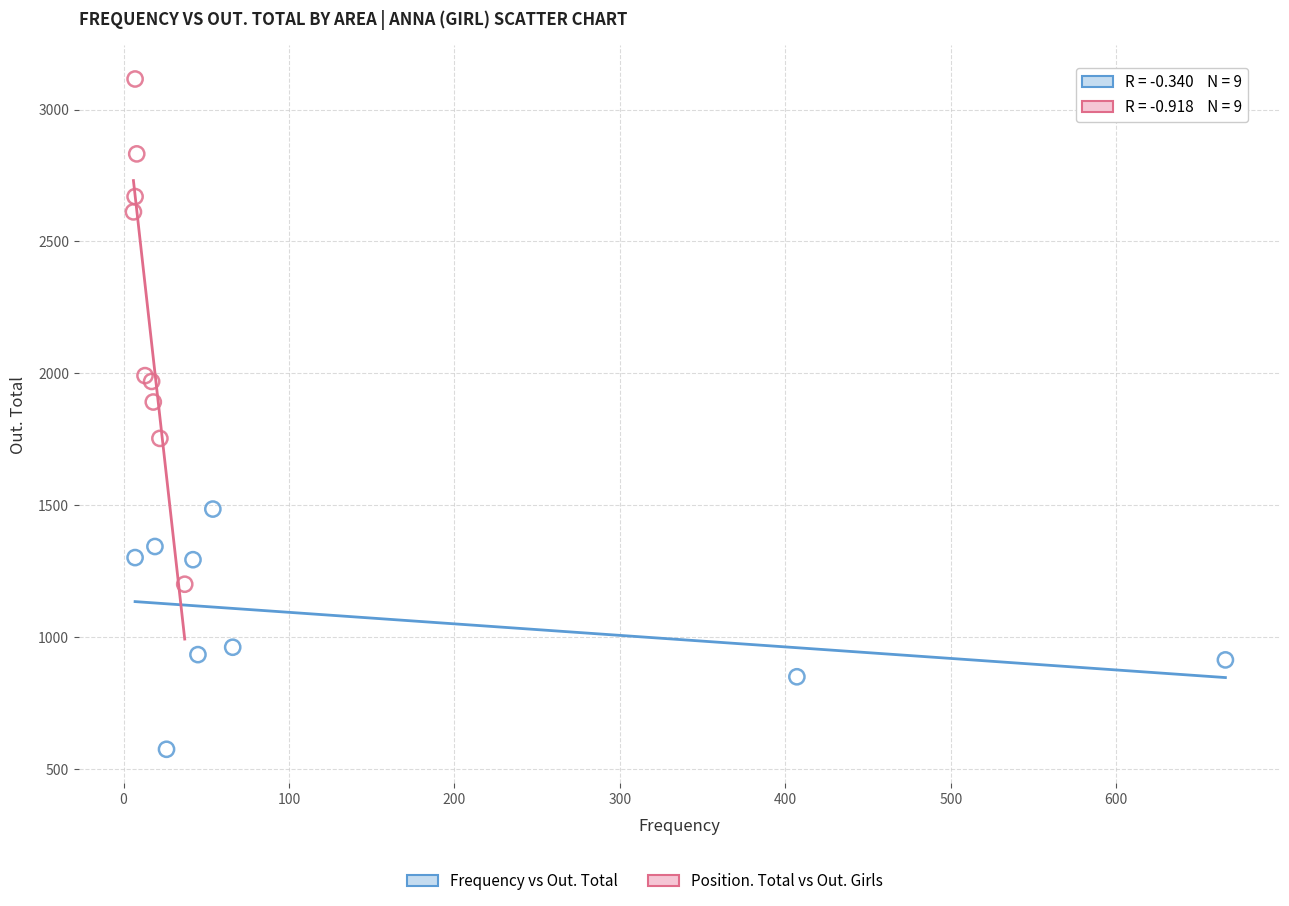

Which series reaches the maximum Y coordinate?

Position. Total vs Out. Girls